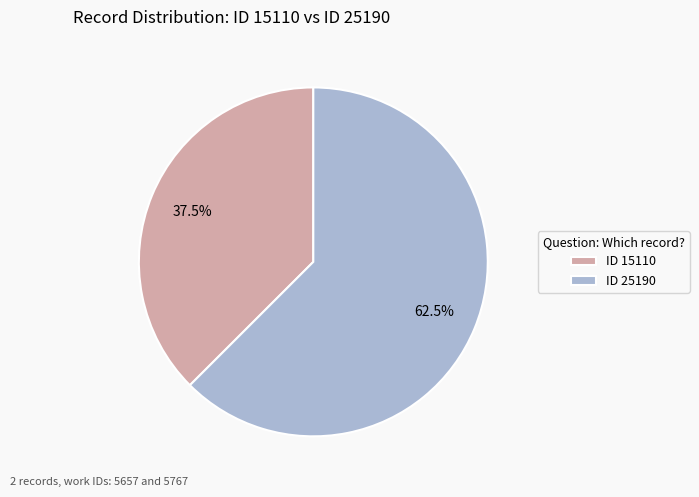

Which category accounts for the majority?

ID 25190